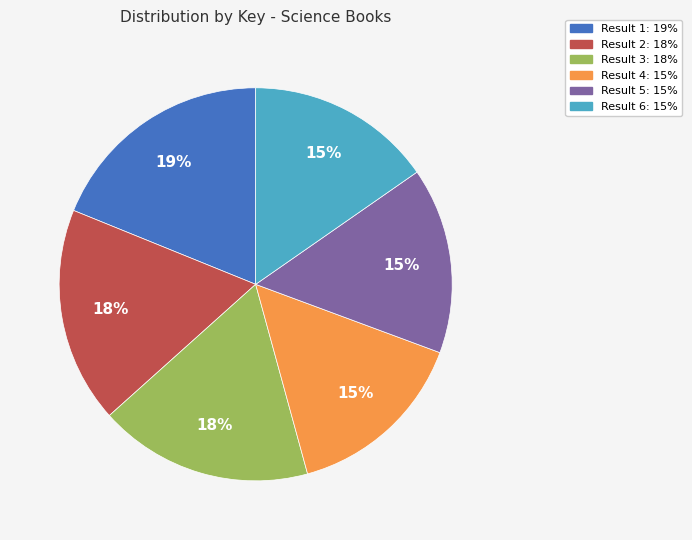

Does any single category account for the majority?

No